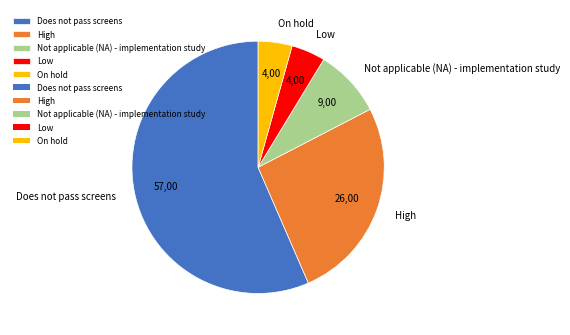

Does any single category account for the majority?

Yes